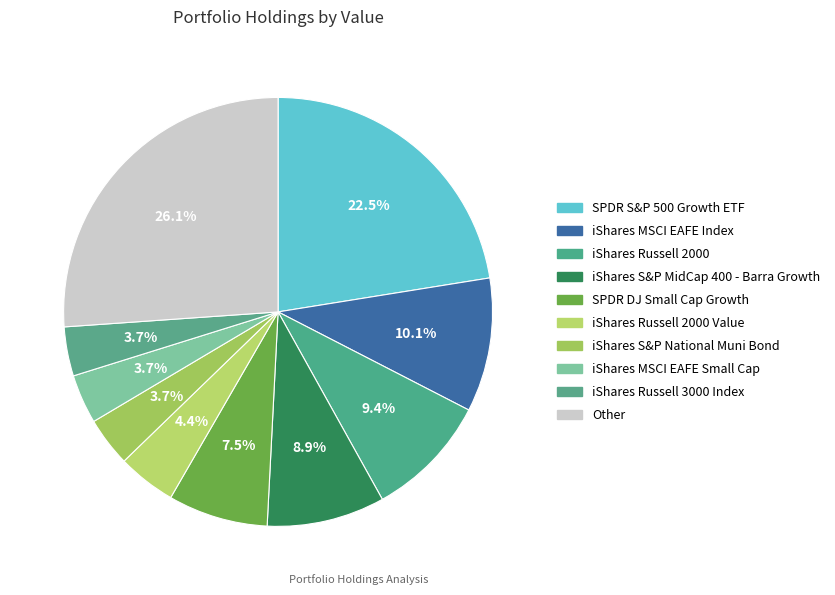

How many slices are in this pie chart?

10